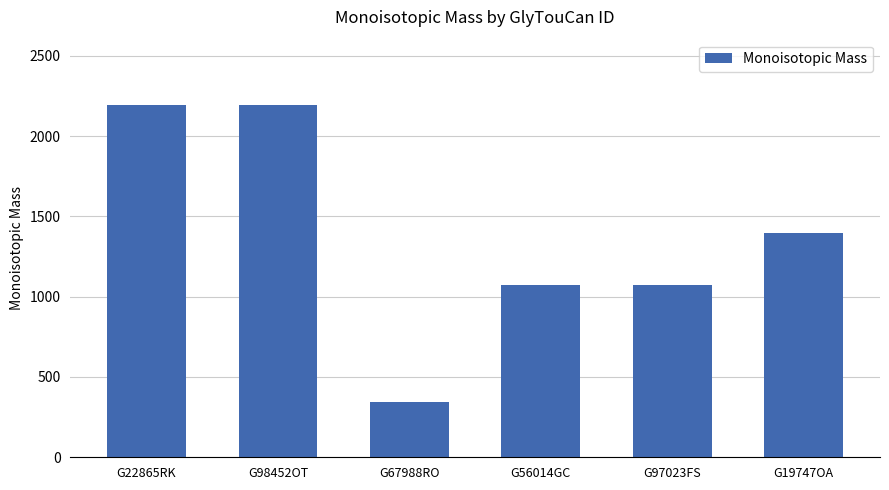

What is the label of the 5th bar from the right?

G98452OT